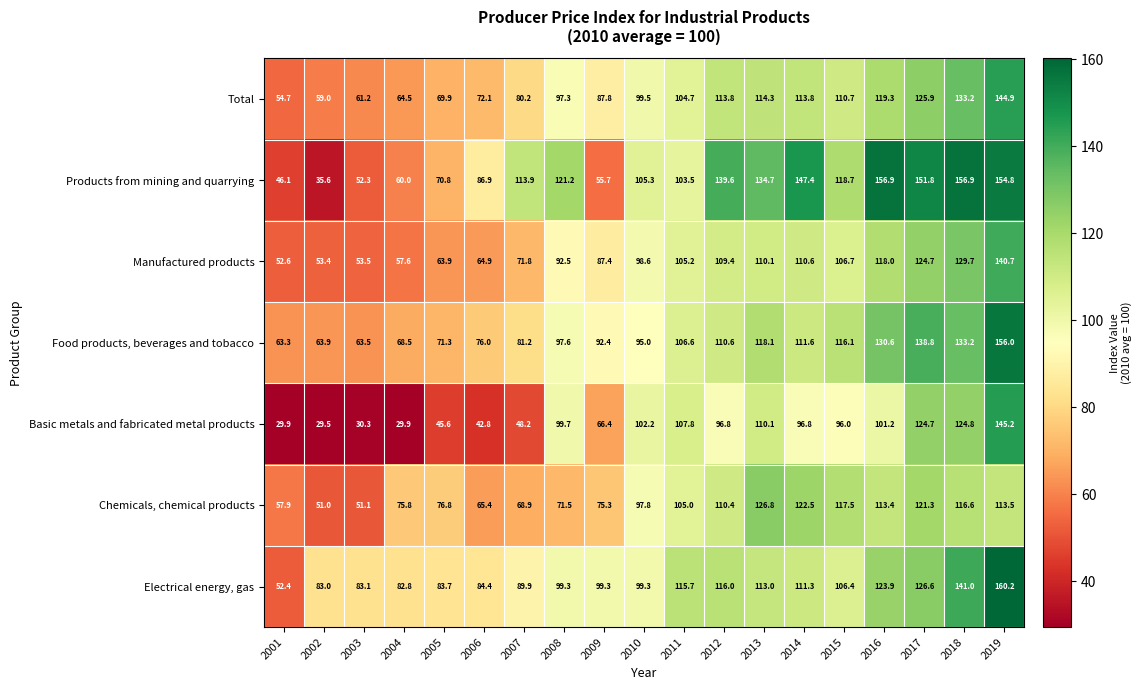

What is the smallest value displayed?

29.5